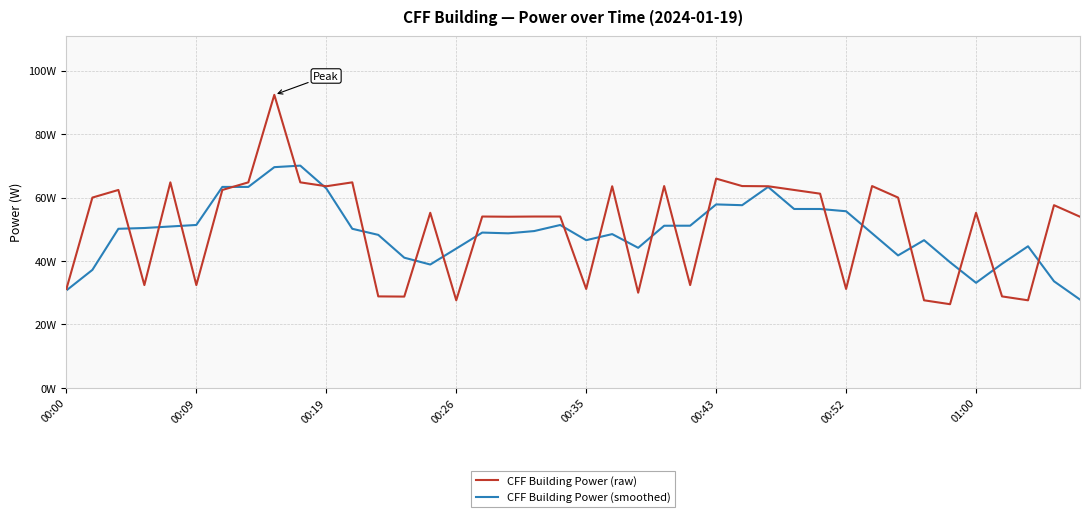

True or false: CFF Building Power (smoothed) and CFF Building Power (raw) cross at least once.

True